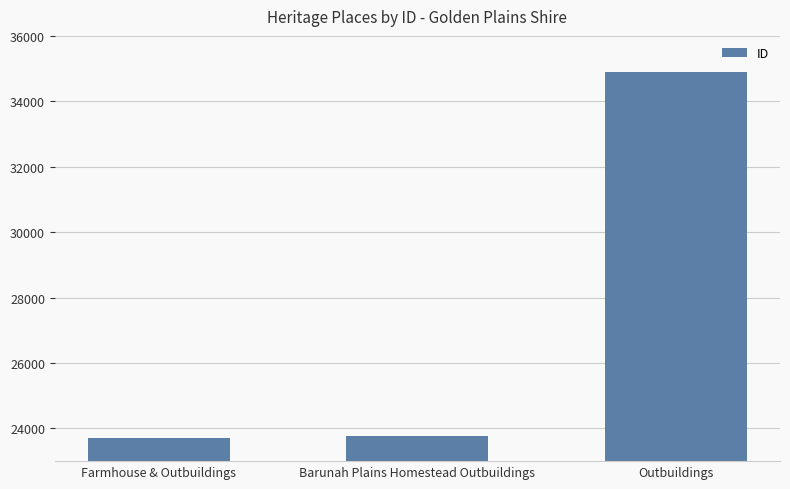

Does the chart contain any negative values?

No